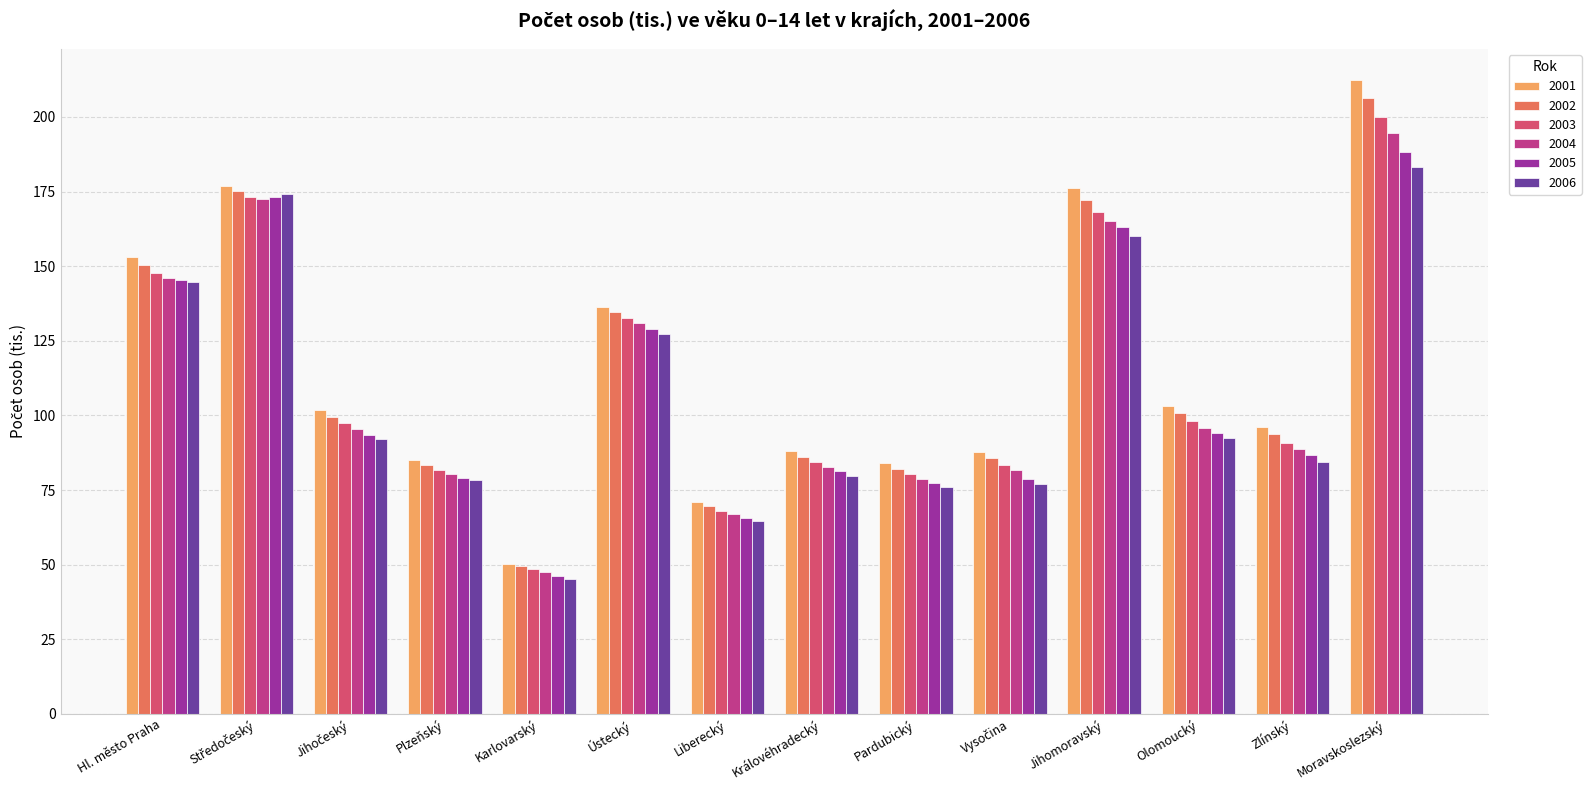

At how many categories does at least one series exceed 115?

5